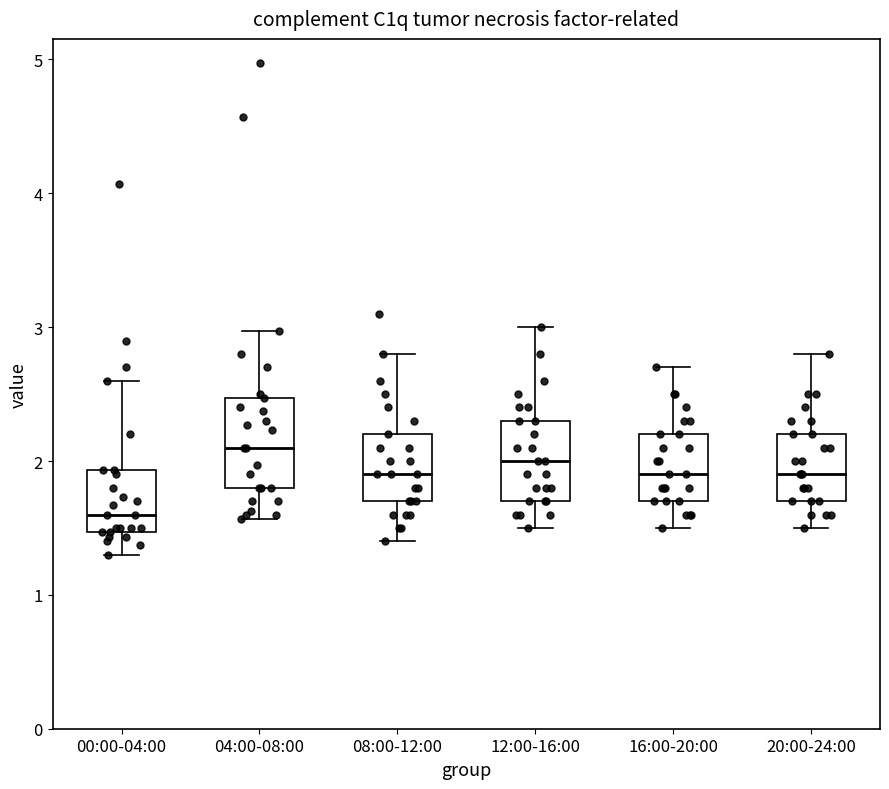

Which box's median line is the highest?

04:00-08:00